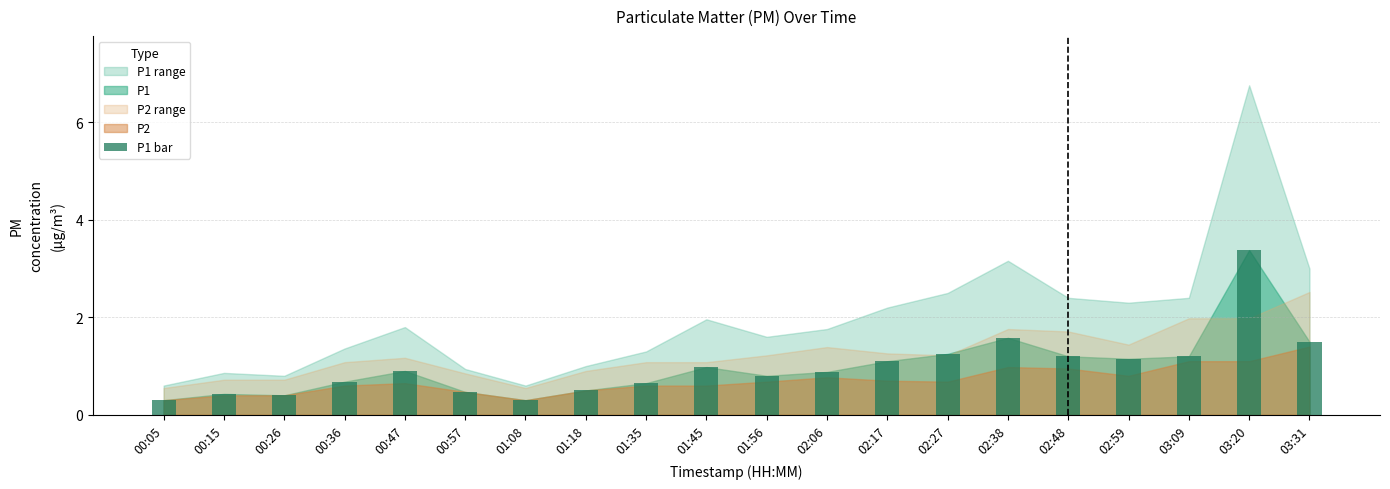

What is the difference between the second highest and second lowest values?

1.3